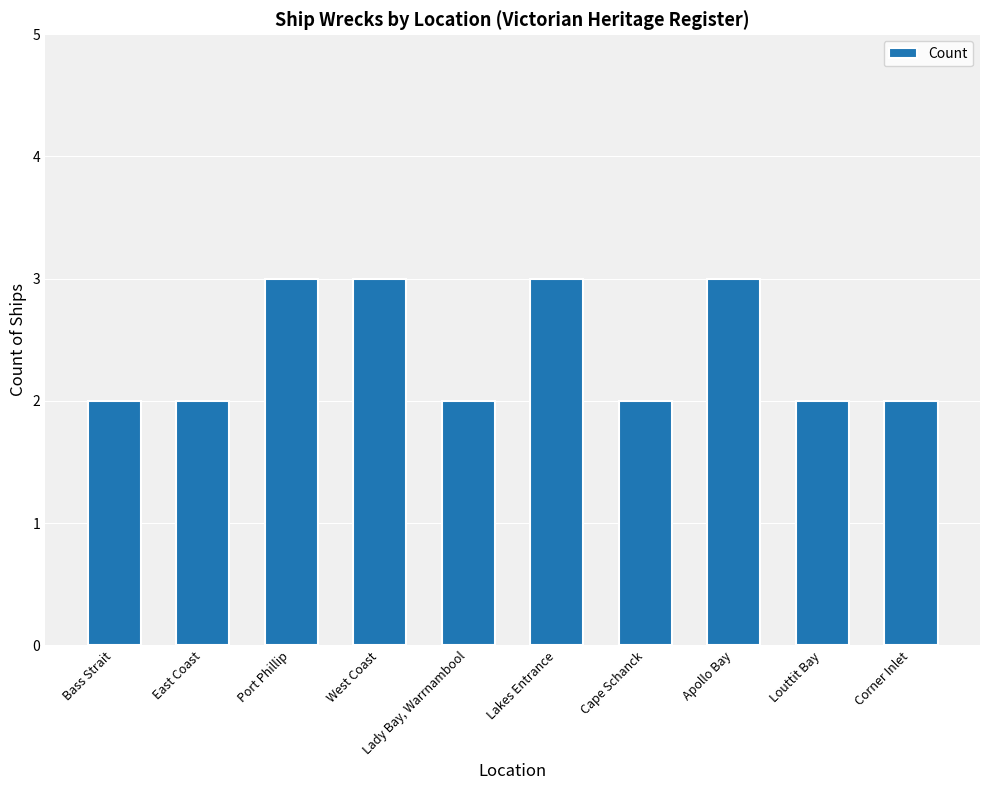

Count the number of data series in this chart.

1